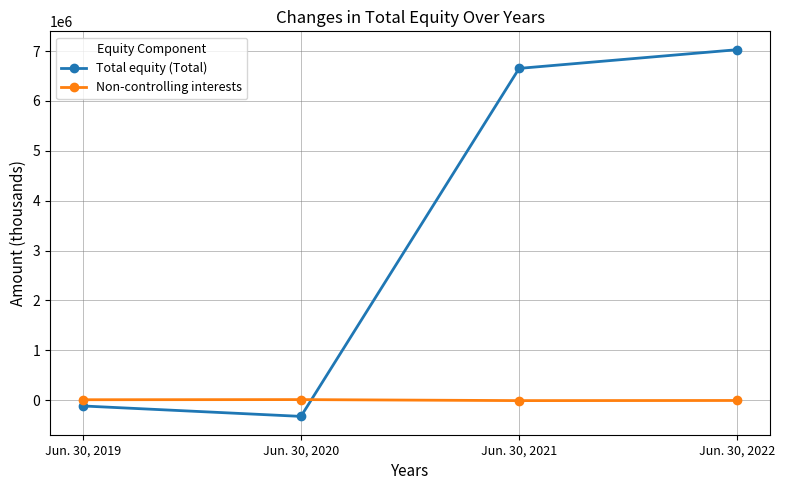

How many lines are shown in the chart?

2